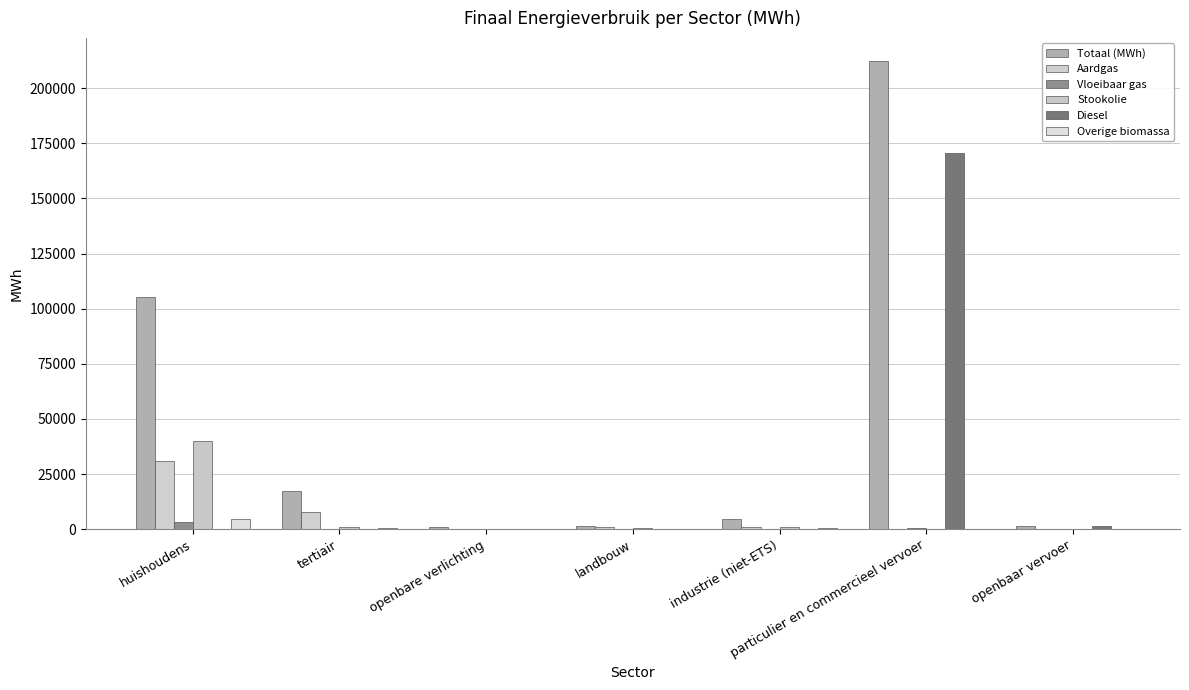

What is the difference between the Stookolie values at tertiair and landbouw?

693.2